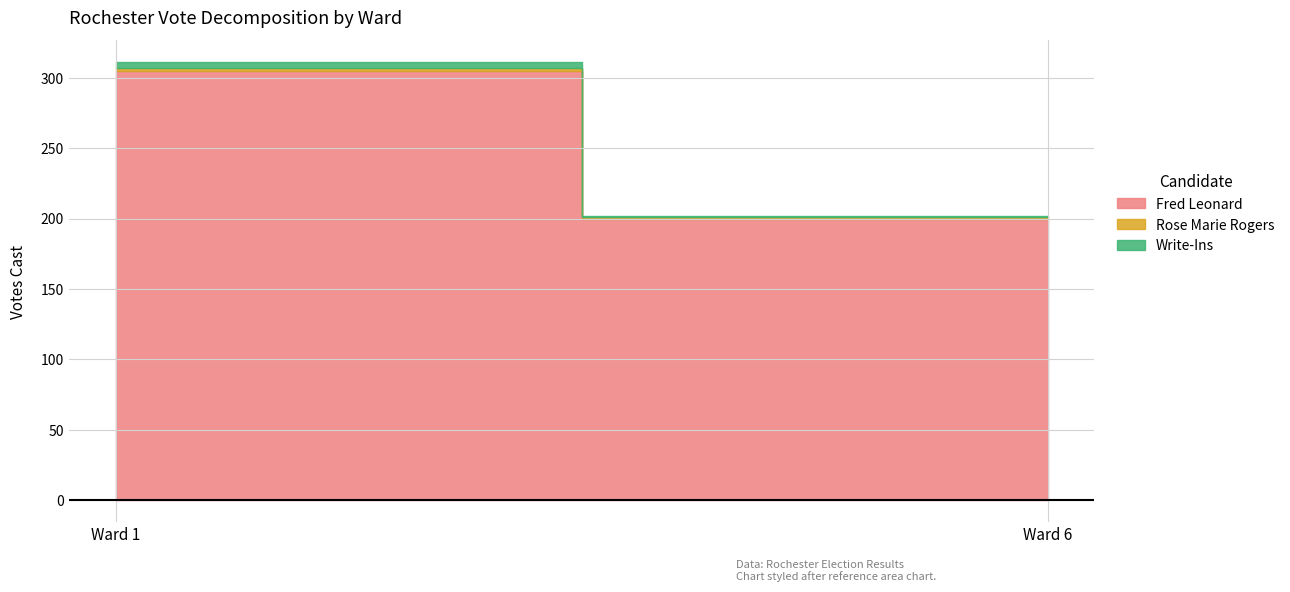

Is it true that Fred Leonard equals 305 at Ward 1?

True